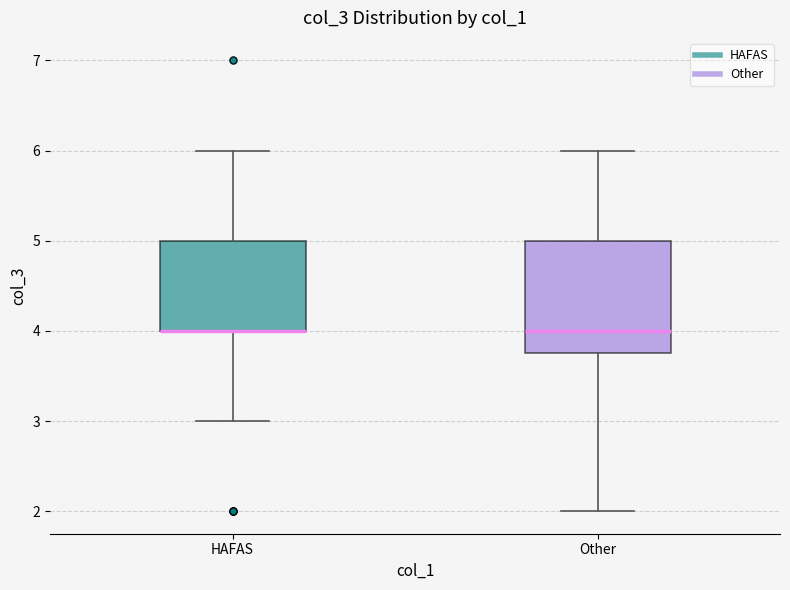

Reading left to right, transcribe this box plot: for each box, give where its median line is, the range the box spans, and where its two whiskers end, as read against the y-axis. The values are not printed on the chart, so give them approximately, as read against the axis.

HAFAS: median 4.0 (drawn on the box's lower edge), box 4.0 to 5.0, whiskers 3.0 to 6.0
Other: median 4.0, box 3.8 to 5.0, whiskers 2.0 to 6.0